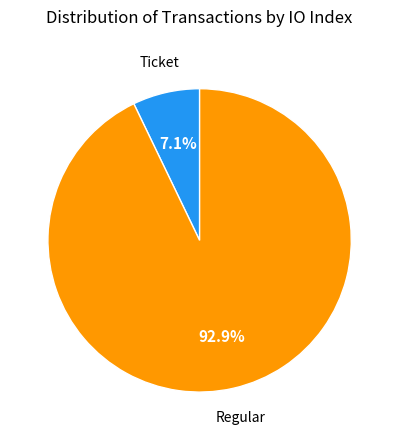

Is there a majority slice in this chart?

Yes